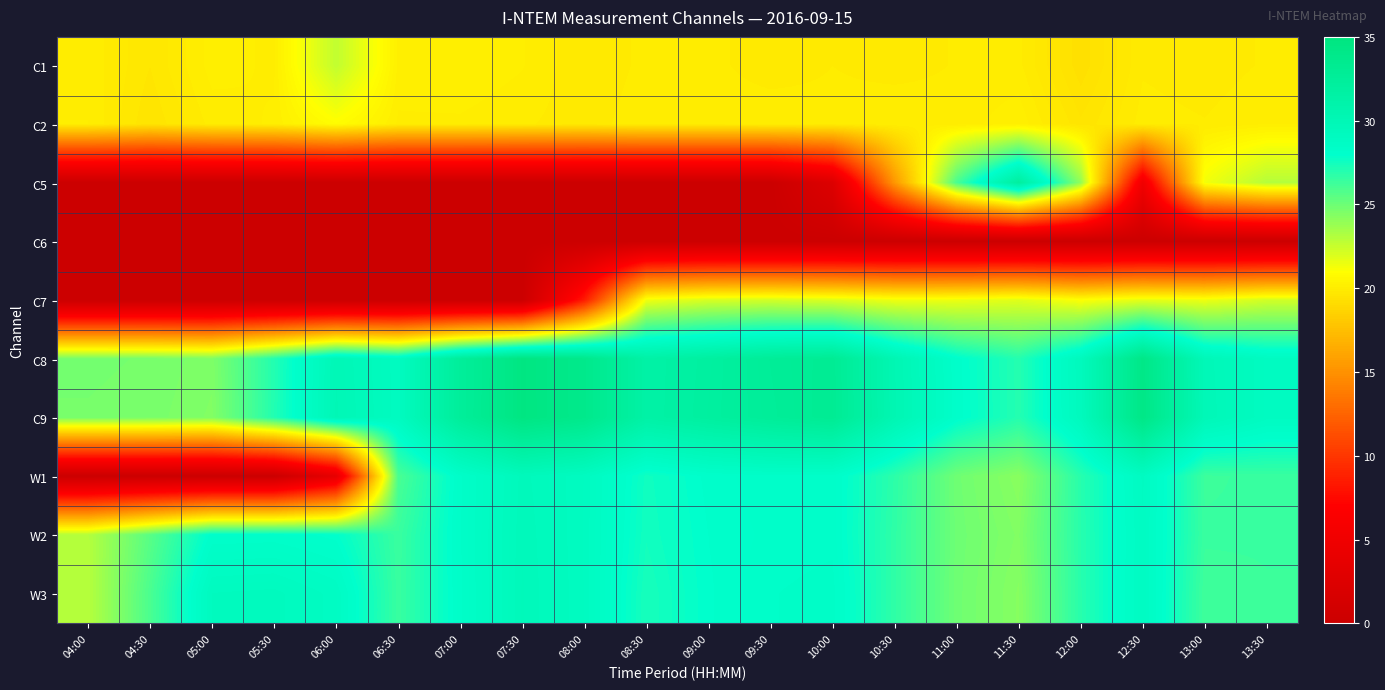

Reading left to right, what are all the values shown in this chart?

C1: 04:00=20.1	04:30=19.7	05:00=20.2	05:30=20.1	06:00=22.7	06:30=20.2	07:00=20.2	07:30=20.1	08:00=19.8	08:30=20.0	09:00=20.0	09:30=19.9	10:00=20.0	10:30=19.9	11:00=20.0	11:30=20.0	12:00=19.3	12:30=19.9	13:00=19.9	13:30=20.0
C2: 04:00=20.1	04:30=19.6	05:00=20.0	05:30=20.1	06:00=20.9	06:30=20.1	07:00=20.1	07:30=20.0	08:00=19.9	08:30=20.1	09:00=20.1	09:30=20.1	10:00=20.0	10:30=20.1	11:00=20.0	11:30=20.2	12:00=19.6	12:30=20.0	13:00=20.0	13:30=20.1
C5: 04:00=0.0	04:30=0.0	05:00=0.0	05:30=0.0	06:00=0.0	06:30=0.0	07:00=0.0	07:30=0.0	08:00=0.0	08:30=0.0	09:00=0.0	09:30=0.0	10:00=2.3	10:30=15.3	11:00=26.0	11:30=32.1	12:00=24.0	12:30=5.0	13:00=21.3	13:30=23.0
C6: 04:00=0.0	04:30=0.0	05:00=0.0	05:30=0.0	06:00=0.0	06:30=0.0	07:00=0.0	07:30=0.0	08:00=0.0	08:30=0.0	09:00=0.0	09:30=0.0	10:00=0.0	10:30=0.0	11:00=0.0	11:30=0.0	12:00=0.0	12:30=0.0	13:00=0.0	13:30=0.0
C7: 04:00=0.0	04:30=0.0	05:00=0.0	05:30=0.0	06:00=0.0	06:30=0.0	07:00=0.0	07:30=0.0	08:00=8.5	08:30=21.4	09:00=22.1	09:30=22.2	10:00=22.0	10:30=21.5	11:00=21.5	11:30=21.8	12:00=21.1	12:30=21.7	13:00=21.5	13:30=22.2
C8: 04:00=24.8	04:30=24.7	05:00=24.5	05:30=27.0	06:00=29.9	06:30=29.0	07:00=32.5	07:30=34.6	08:00=33.8	08:30=31.4	09:00=31.9	09:30=32.7	10:00=33.1	10:30=30.2	11:00=28.1	11:30=27.0	12:00=29.3	12:30=34.2	13:00=29.8	13:30=28.9
C9: 04:00=24.7	04:30=24.7	05:00=24.4	05:30=27.1	06:00=30.0	06:30=29.0	07:00=32.5	07:30=34.6	08:00=33.8	08:30=31.4	09:00=32.0	09:30=32.6	10:00=33.1	10:30=30.3	11:00=28.1	11:30=27.0	12:00=29.3	12:30=34.3	13:00=29.9	13:30=28.9
W1: 04:00=0.0	04:30=0.0	05:00=0.0	05:30=0.0	06:00=3.7	06:30=26.0	07:00=28.3	07:30=29.5	08:00=29.0	08:30=27.6	09:00=28.1	09:30=28.3	10:00=28.2	10:30=26.8	11:00=24.9	11:30=24.2	12:00=26.9	12:30=28.9	13:00=26.4	13:30=26.4
W2: 04:00=23.0	04:30=25.6	05:00=28.1	05:30=28.2	06:00=27.9	06:30=26.4	07:00=28.3	07:30=29.5	08:00=29.0	08:30=27.5	09:00=28.0	09:30=28.2	10:00=28.2	10:30=26.7	11:00=25.0	11:30=24.4	12:00=26.9	12:30=28.8	13:00=26.4	13:30=26.4
W3: 04:00=23.0	04:30=25.9	05:00=29.1	05:30=29.2	06:00=28.8	06:30=26.4	07:00=28.2	07:30=29.6	08:00=29.0	08:30=27.4	09:00=28.0	09:30=28.3	10:00=28.4	10:30=26.7	11:00=24.9	11:30=24.3	12:00=26.9	12:30=28.9	13:00=26.3	13:30=26.4